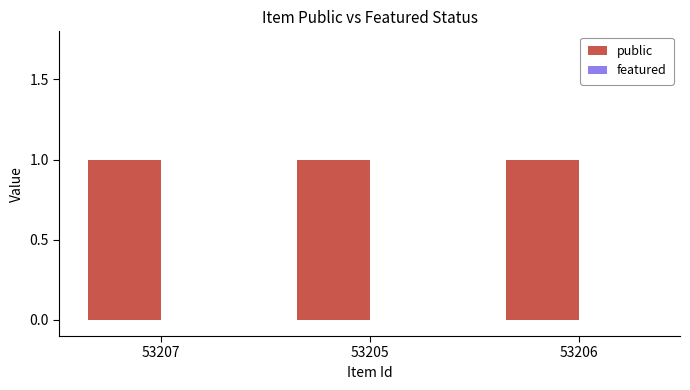

The value of public at 53207 is 1. True or false?

False